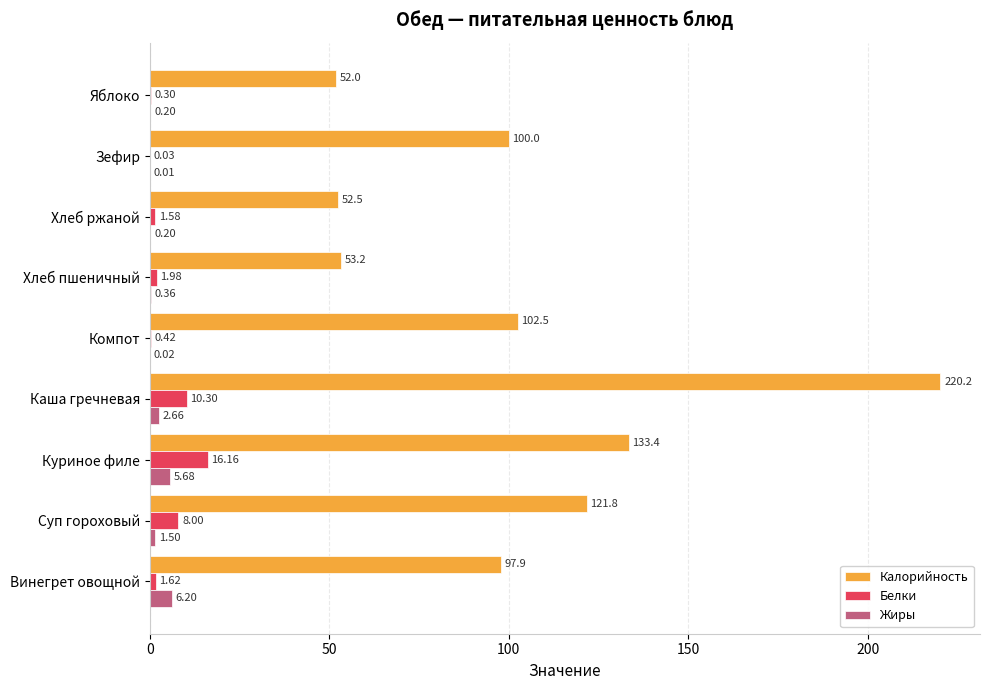

Where is Жиры nearest to the value 3?

Каша гречневая